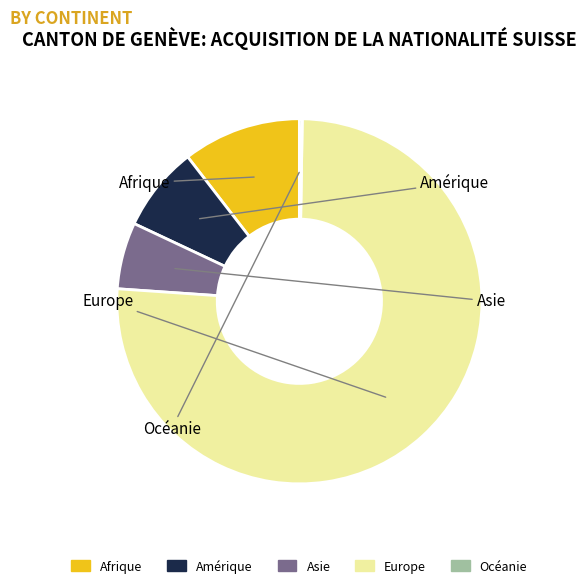

What is the ratio of the value at Europe to the value at Afrique?

7.2